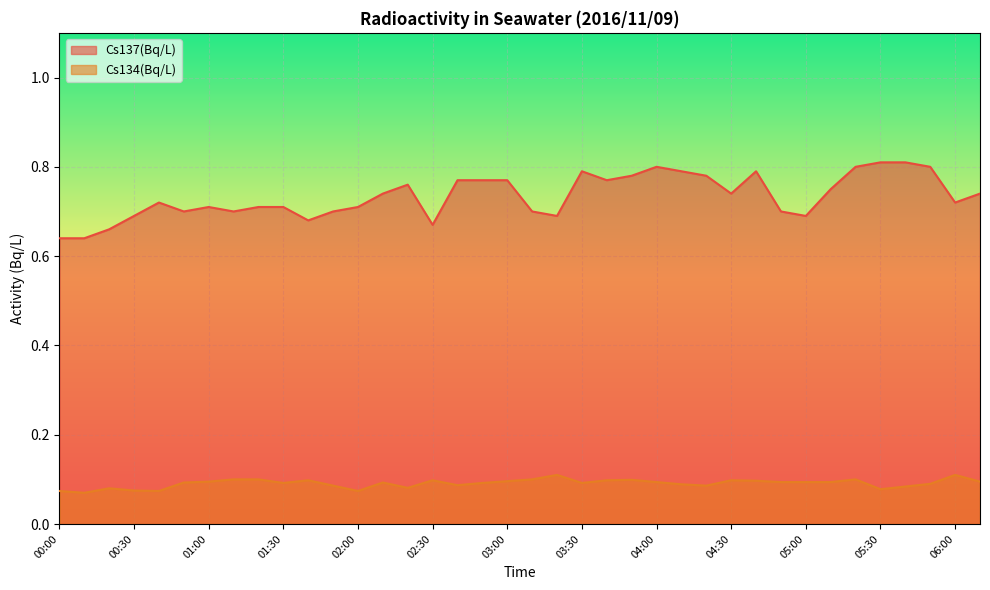

In Cs134(Bq/L), how many points are lower than both neighbors (excluding endpoints)?

9